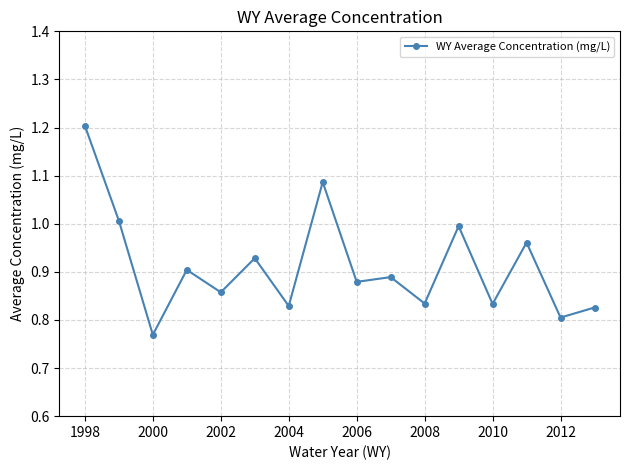

What is the value of the 1st point from the left?

1.2